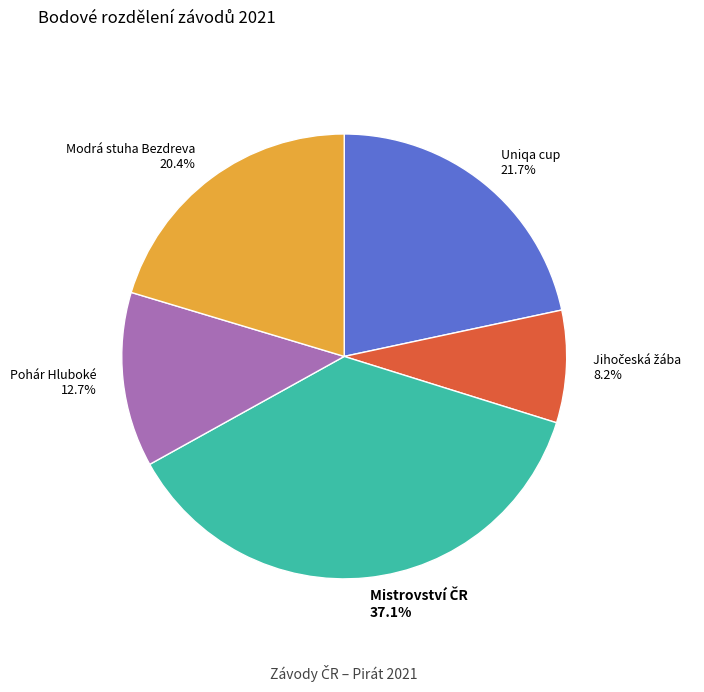

Is it true that Uniqa cup is 22% of the pie?

True